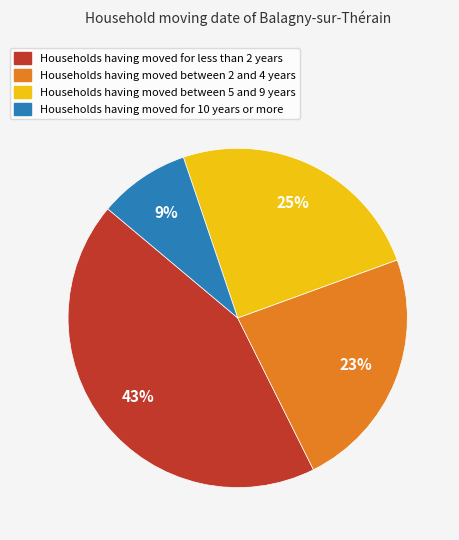

Is there any slice that represents more than half of the pie?

No